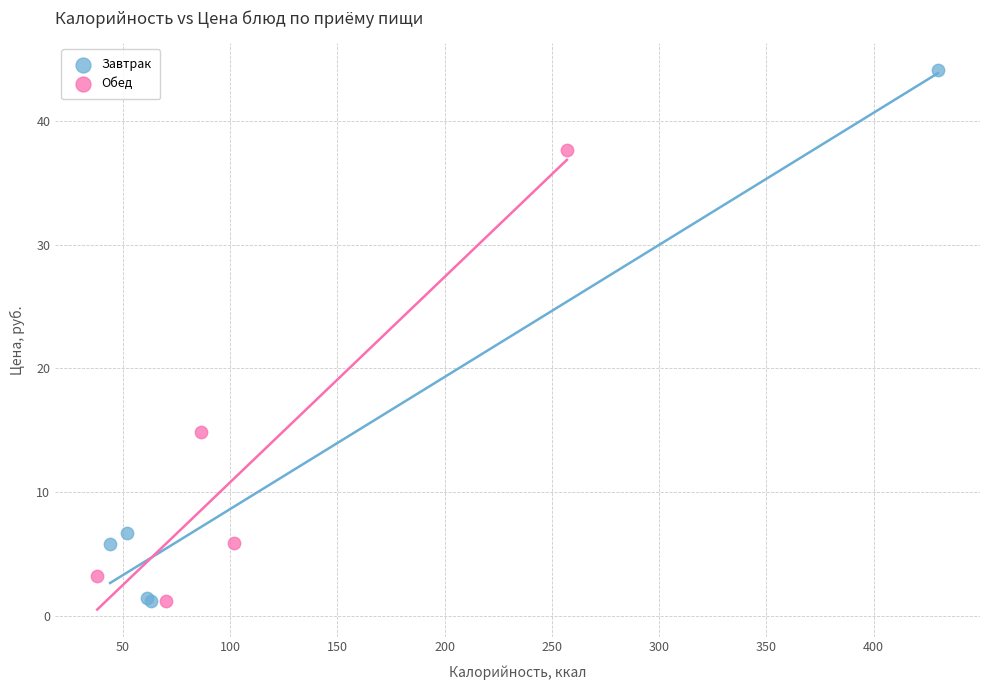

Which series contains the highest Y value?

Завтрак